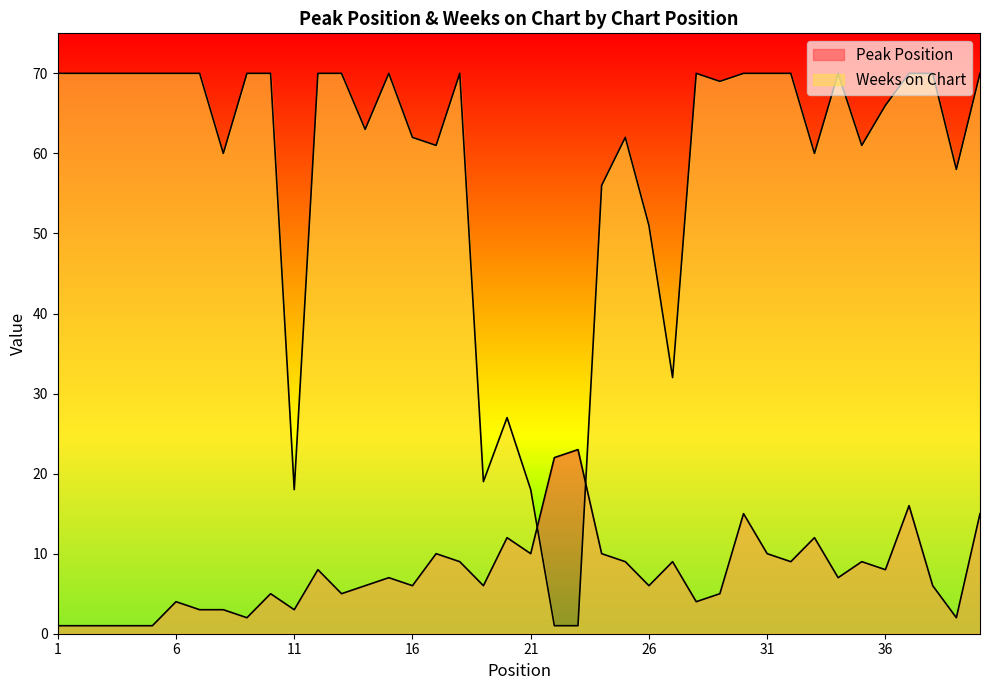

What value does the Peak Position series have at 22?

22